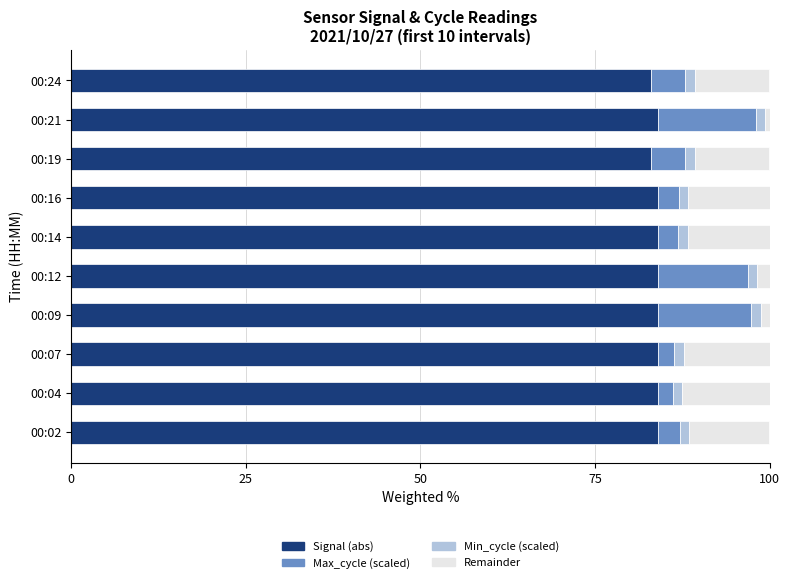

The Signal (abs) series shows 84.0 at 00:16. True or false?

True